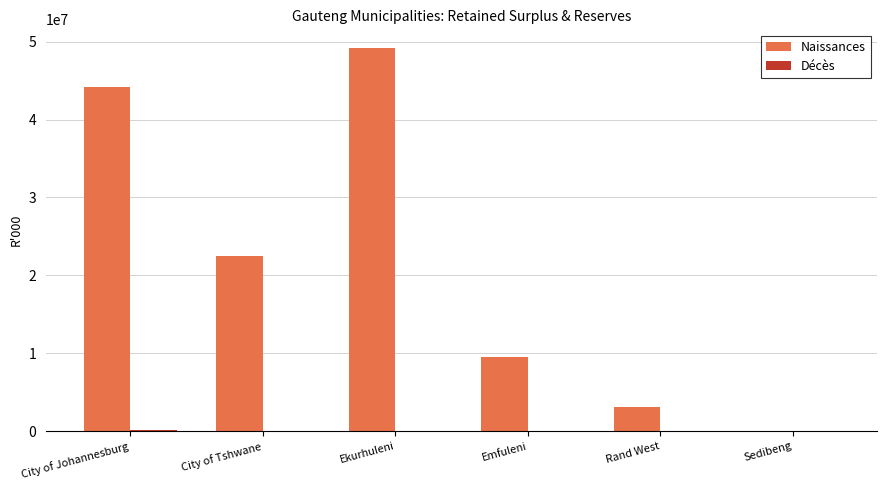

What is the total value across all series at City of Tshwane?

22471991